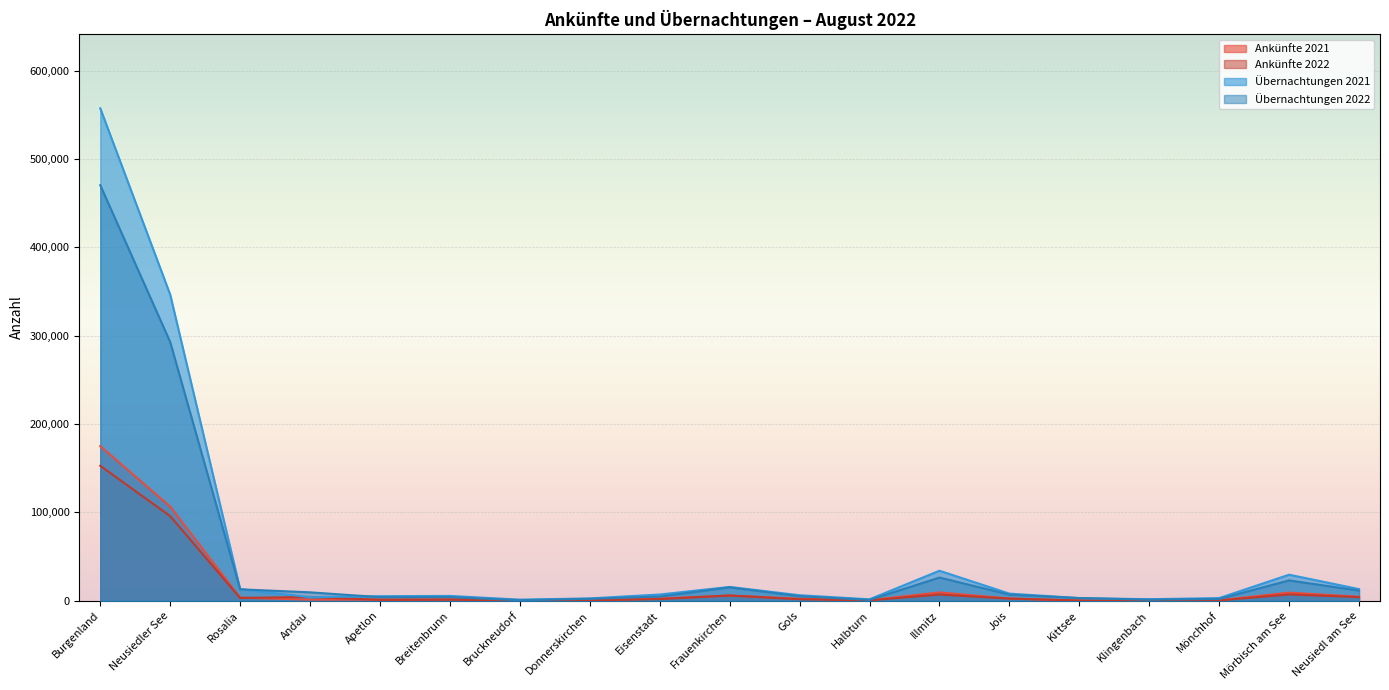

Rank the series at Klingenbach from lowest to highest value.

Ankünfte 2022, Ankünfte 2021, Übernachtungen 2022, Übernachtungen 2021